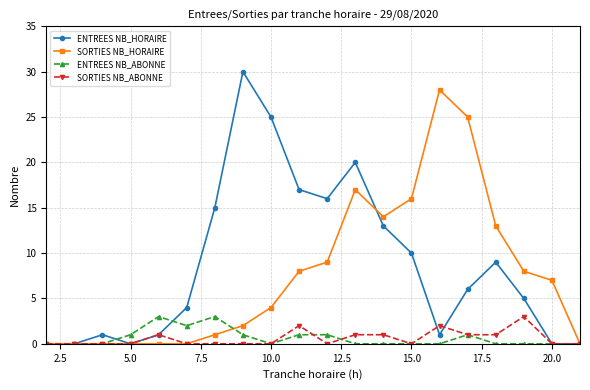

True or false: SORTIES NB_ABONNE has more than 1 interior local peaks.

True